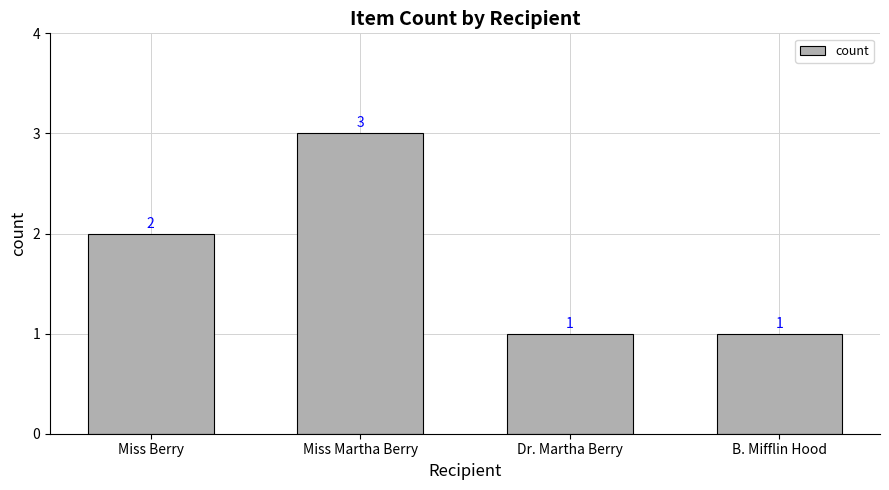

Is it true that the value at B. Mifflin Hood is 1?

True